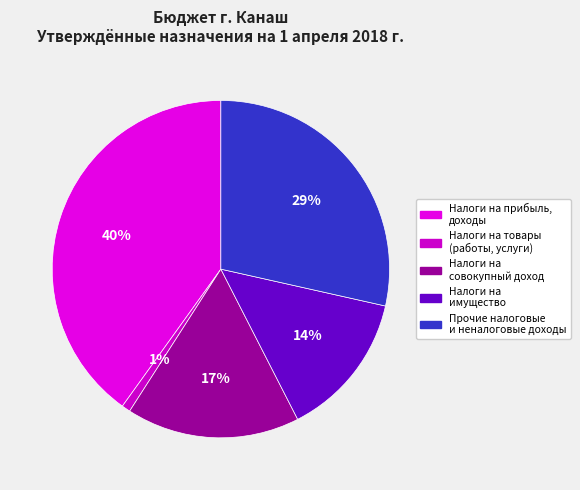

How many segments does this pie chart have?

5